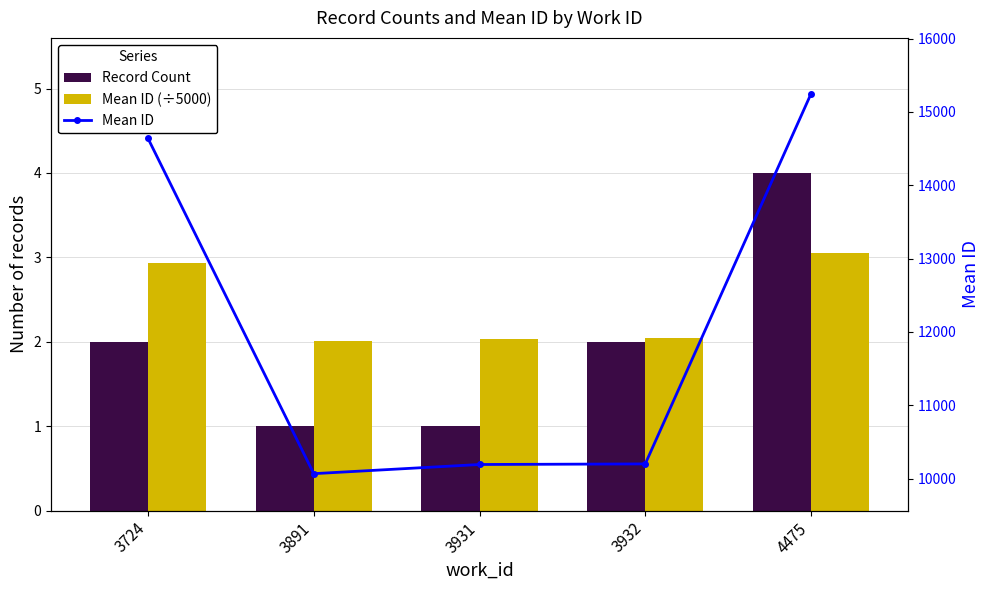

Which category has the lowest value in the Record Count series?

3891